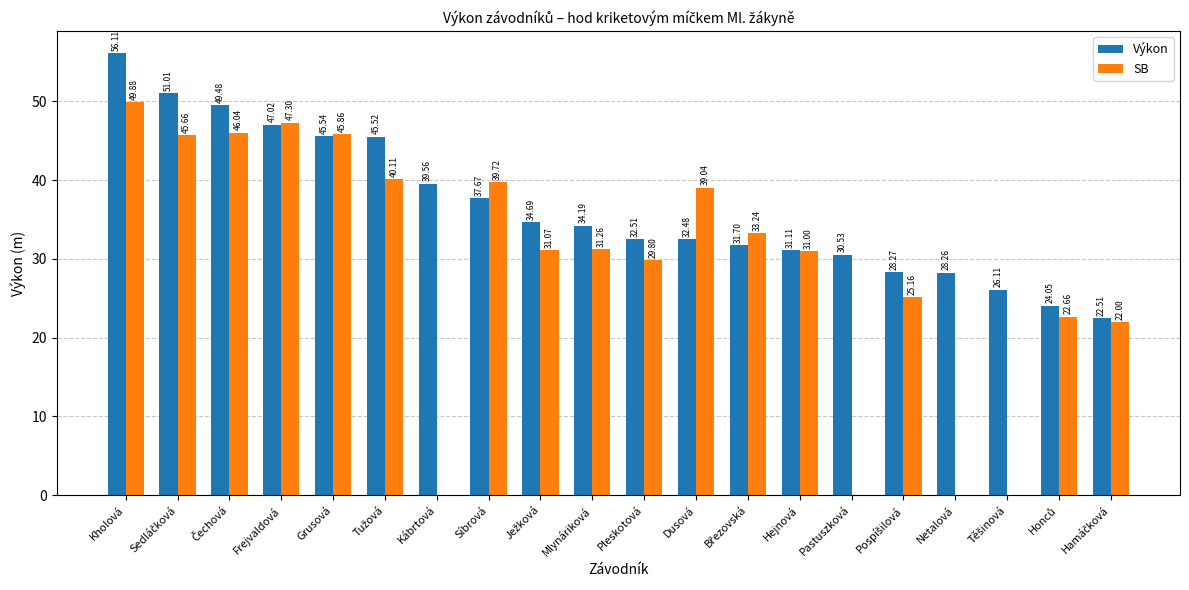

How many values in SB are above zero?

16